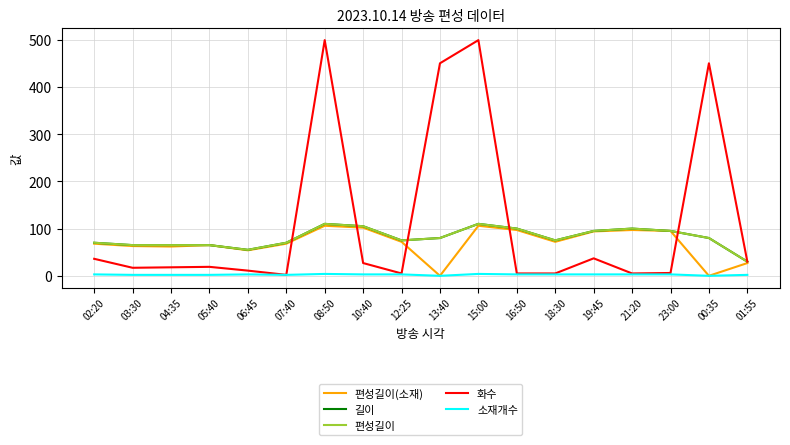

Does the chart have visible grid lines?

Yes